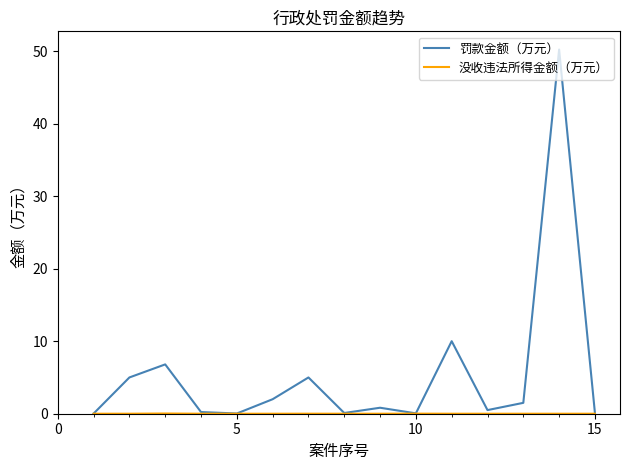

Which series has the largest total across all categories?

罚款金额（万元）